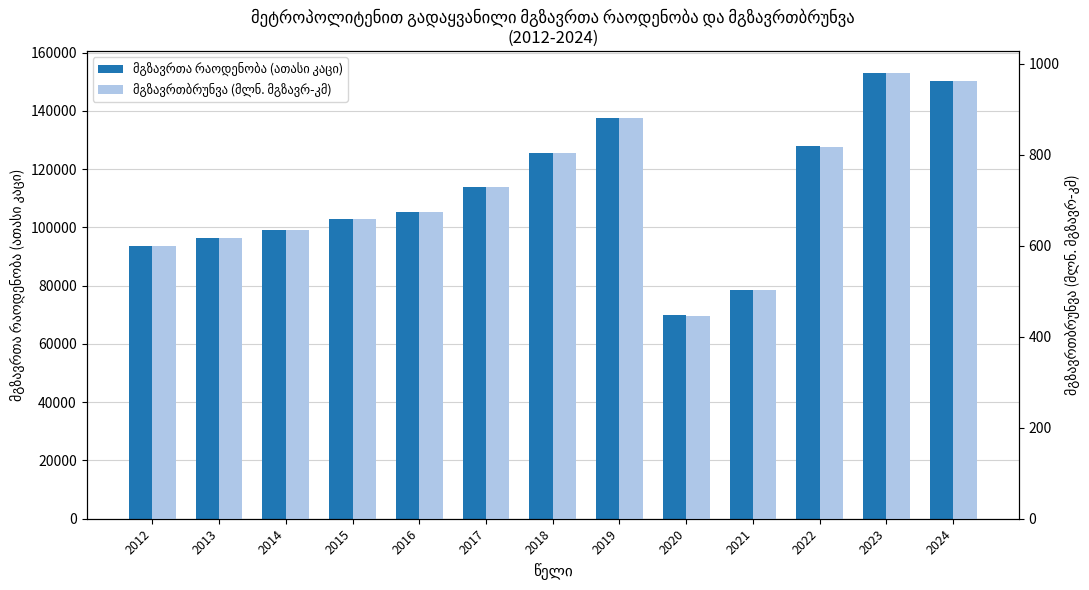

Is it true that მგზავრთა რაოდენობა (ათასი კაცი) equals 98981.3 at 2014?

True